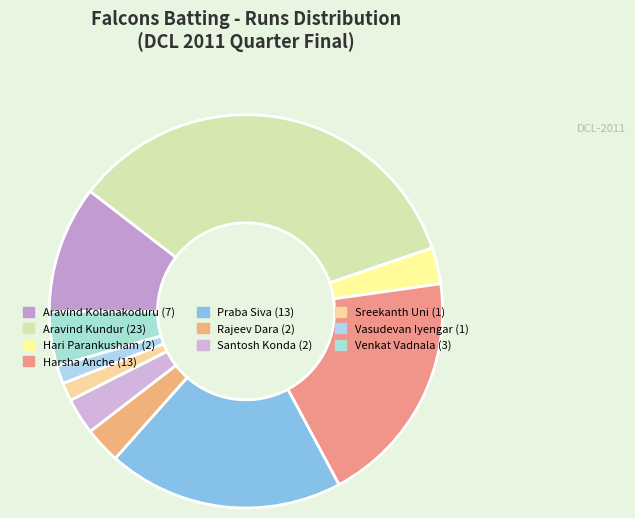

How many slices are in this pie chart?

10